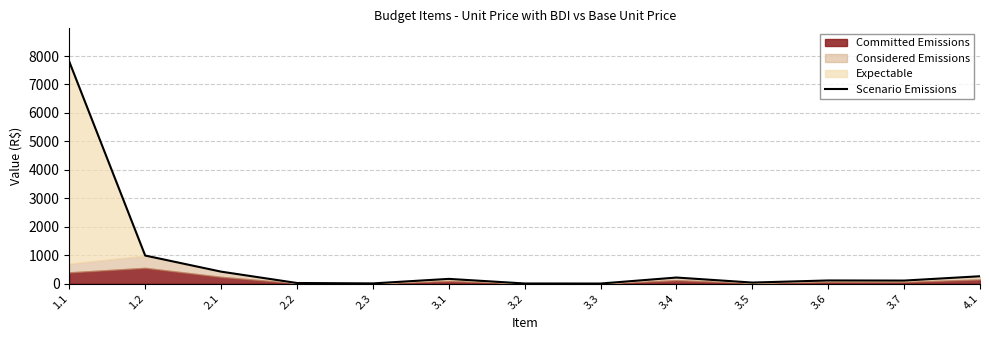

At which category does the data reach its first local valley?

2.3